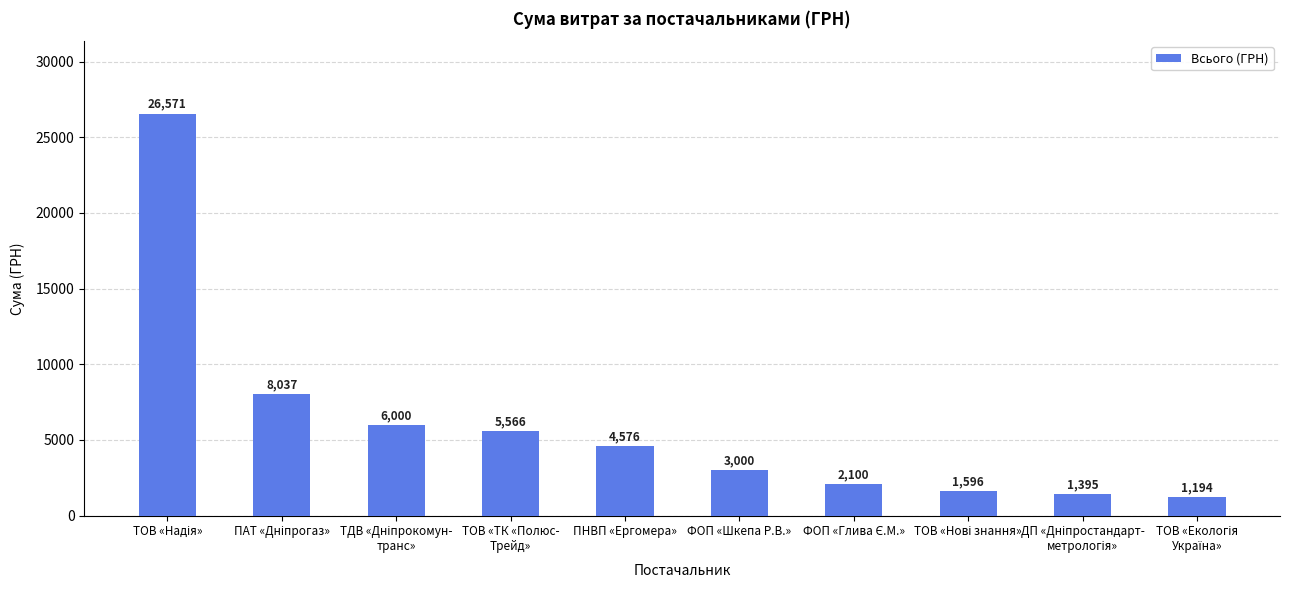

True or false: the data shows 7957.9 at ПНВП «Ергомера».

False